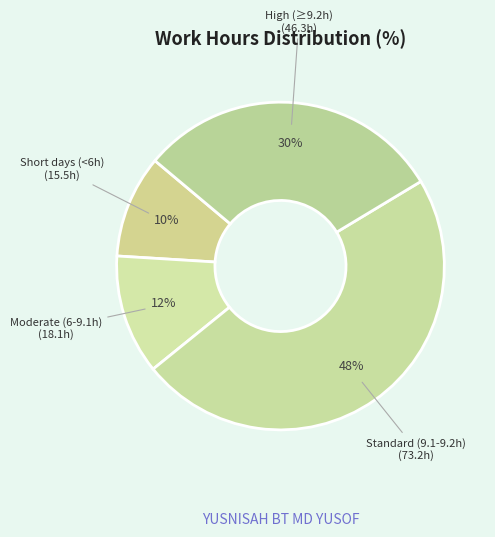

Approximately how many times larger is the value at Short days (<6h) compared to High (≥9.2h)?

0.3